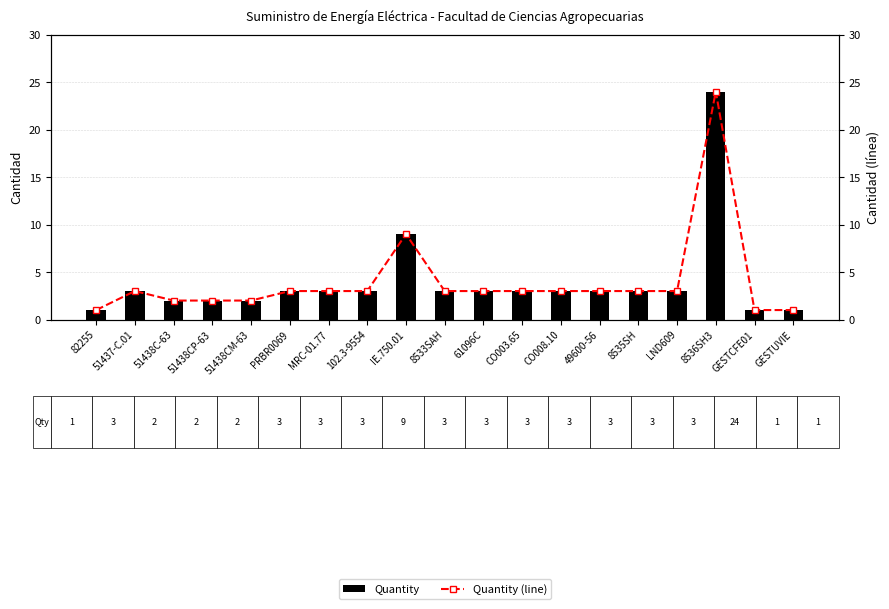

At which label is Quantity closest to 12?

IE.750.01